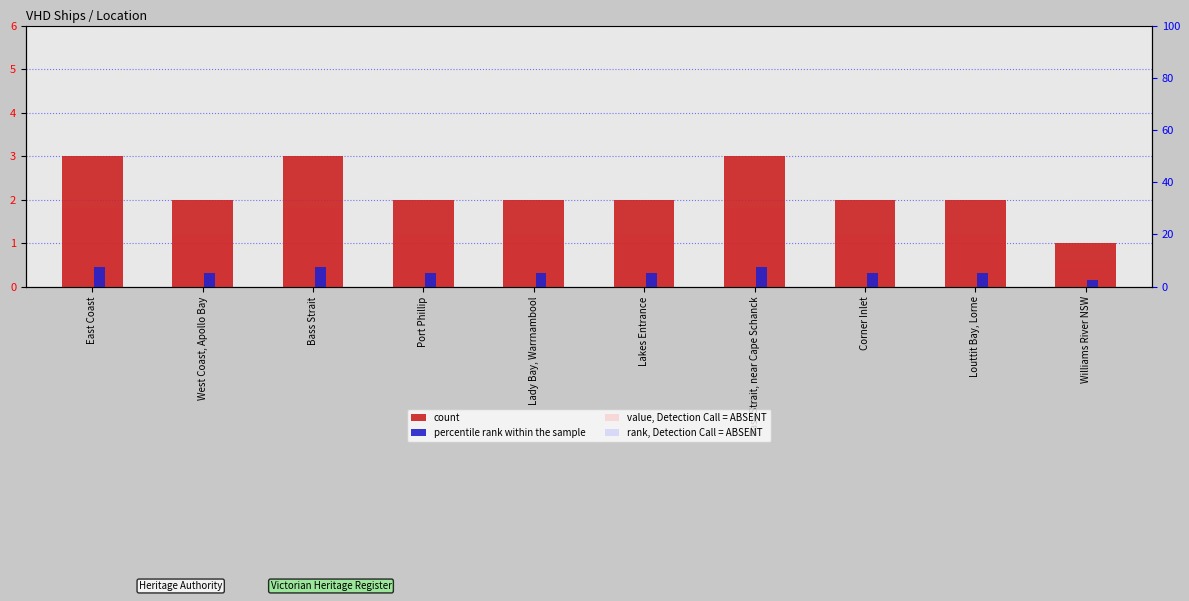

Which series has the largest total across all categories?

count